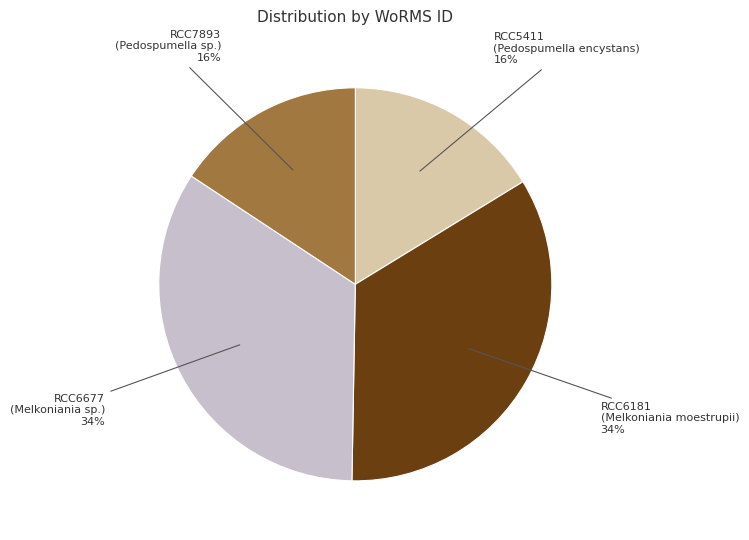

True or false: RCC6677 accounts for 41% of the total.

False